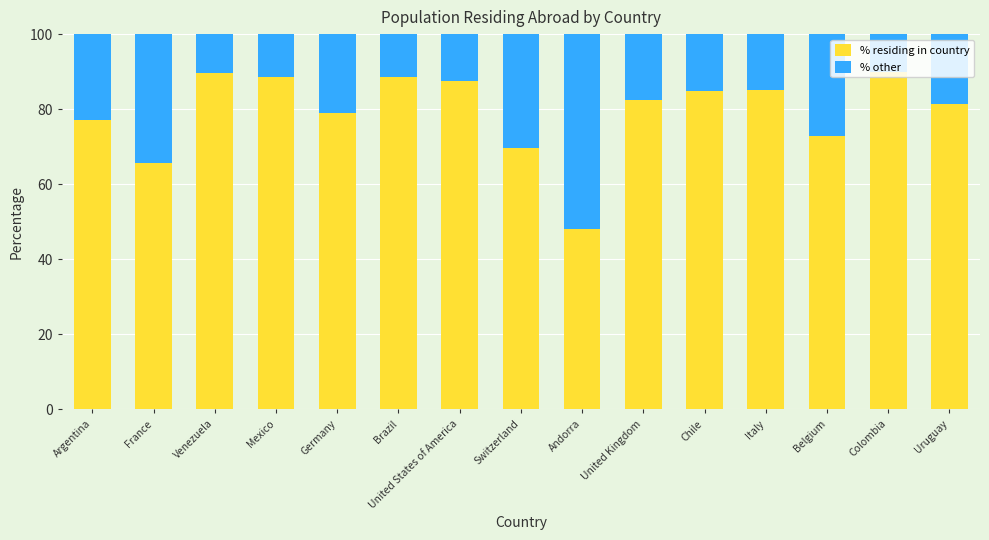

What is the lowest value of the % residing in country series?

48.1